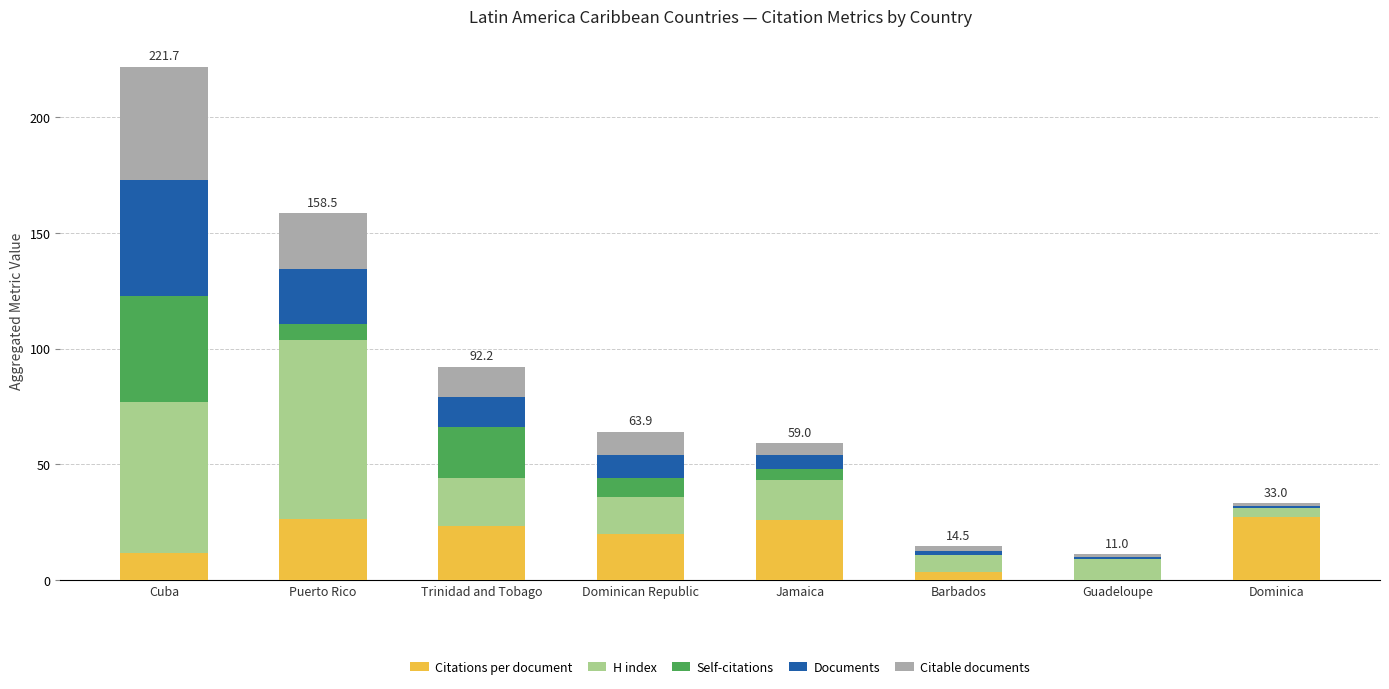

What is the sum of all Citations per document values?

137.8